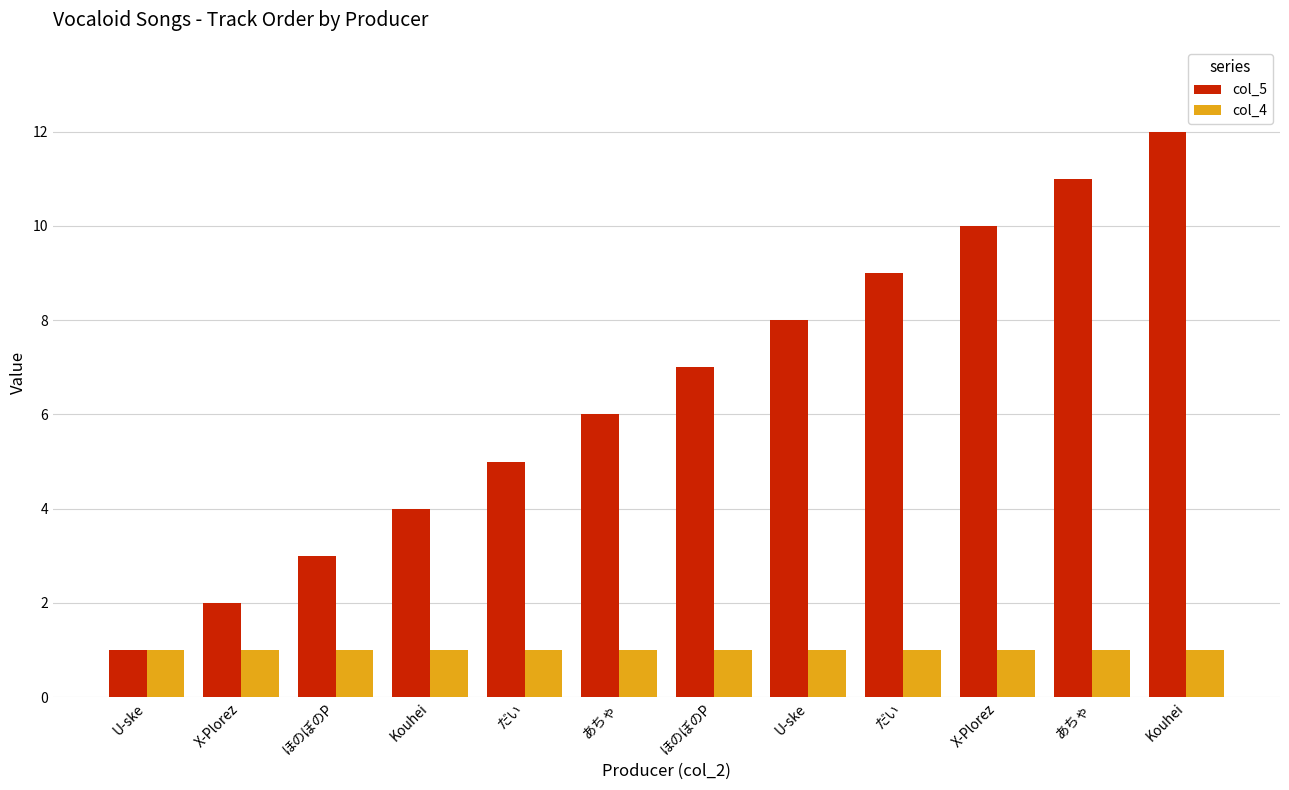

Is it true that col_4 equals 1 at あちゃ?

False